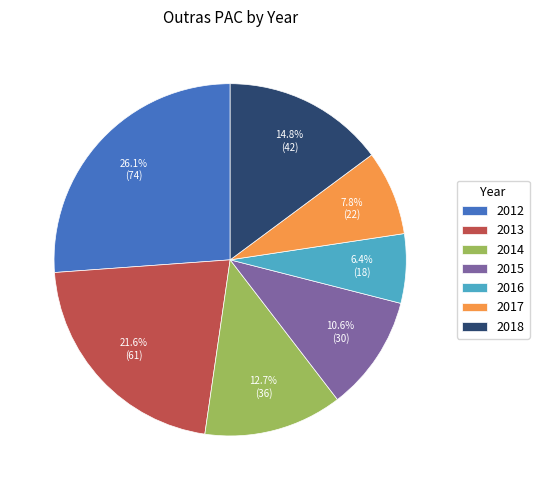

What percentage is the 2016 slice, to the nearest percent?

6%